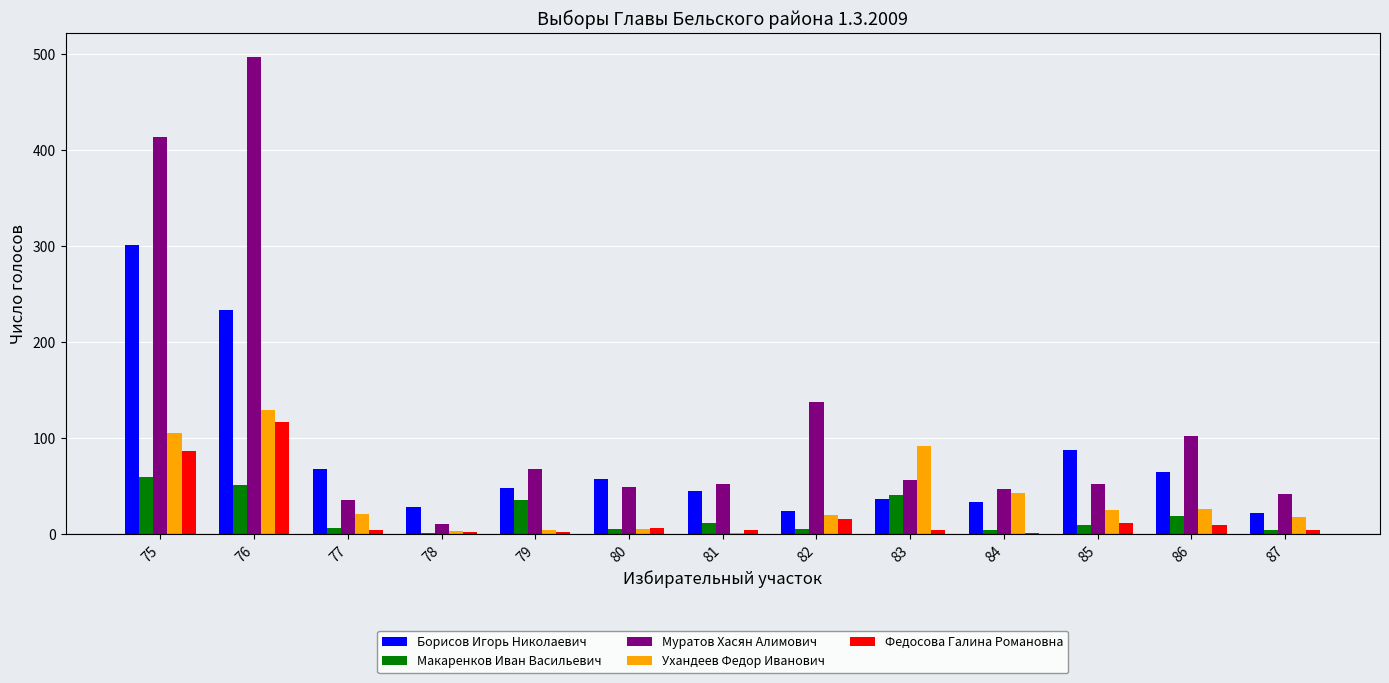

At which label does Федосова Галина Романовна reach its peak?

76